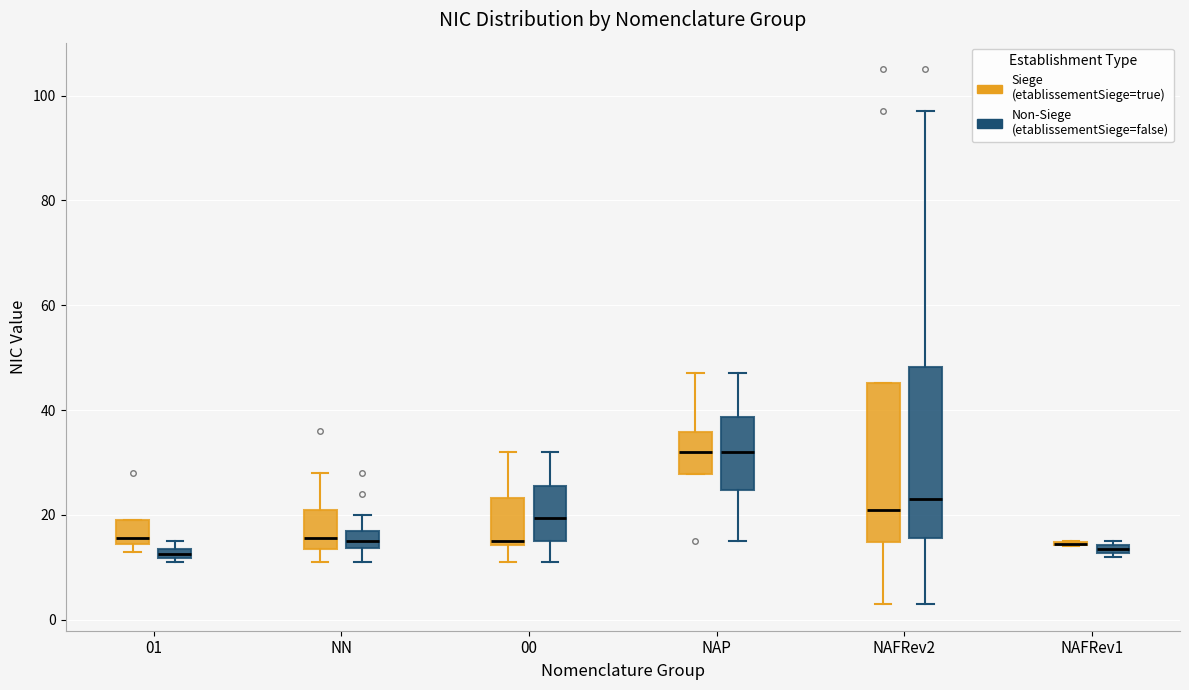

Where does the median line of the box for 00 (Non-Siege (etablissementSiege=false)) sit on the y-axis? The values are not printed on the chart, so give them approximately, as read against the axis.

20